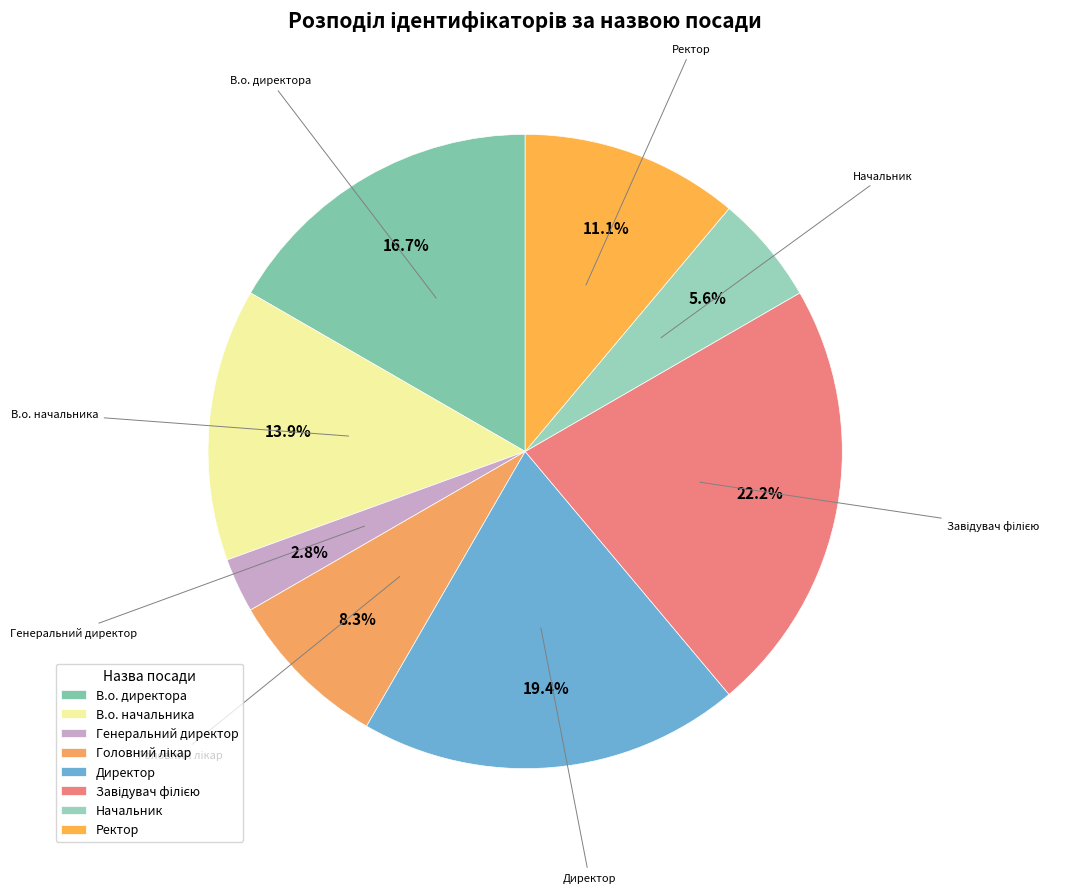

Does any single category account for the majority?

No